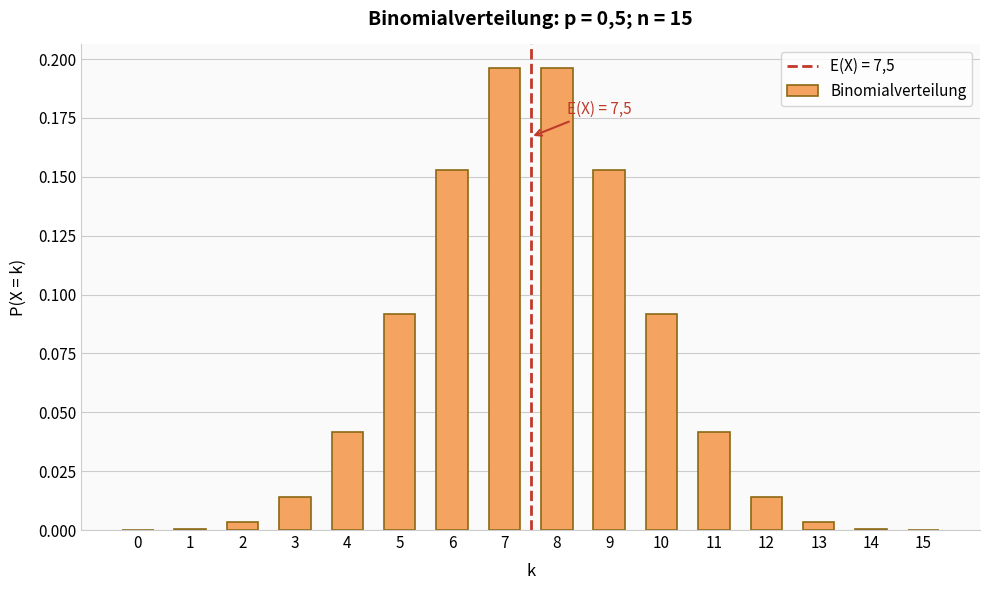

What is the sum of all values?

1.0